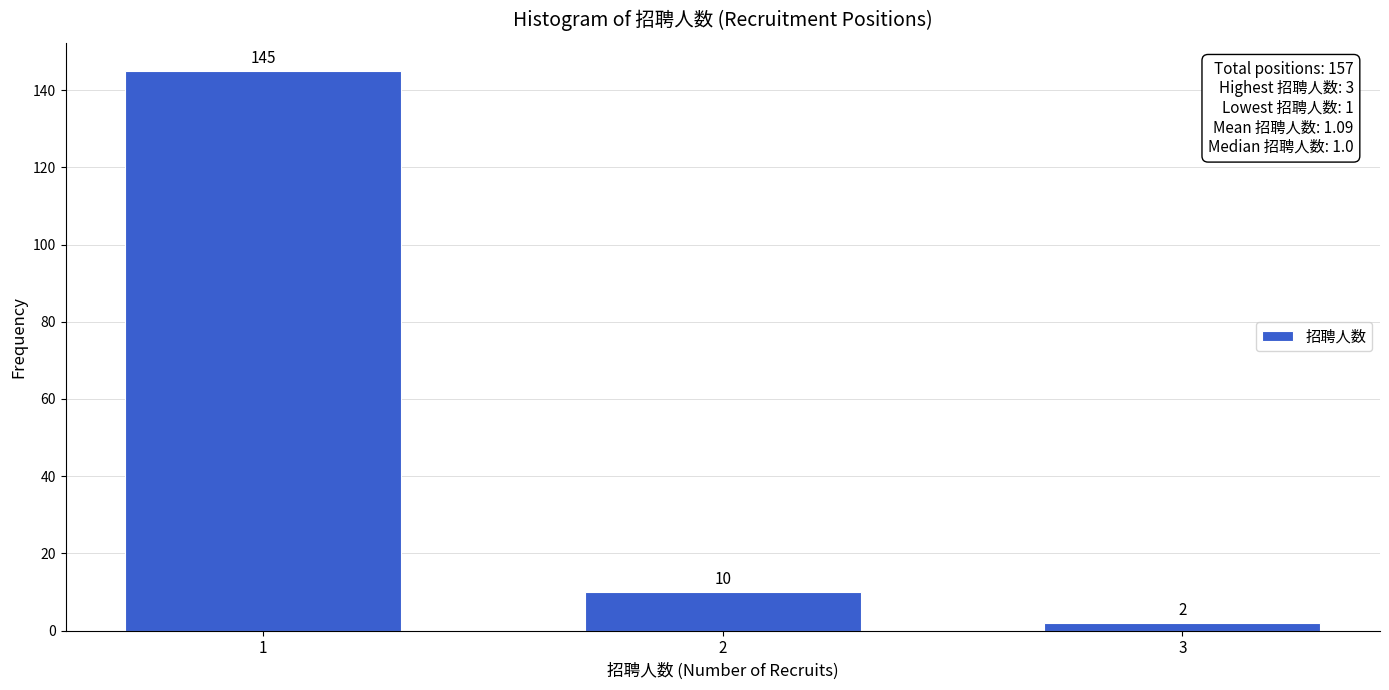

Reading right to left, what are all the values shown in this chart?

2	10	145